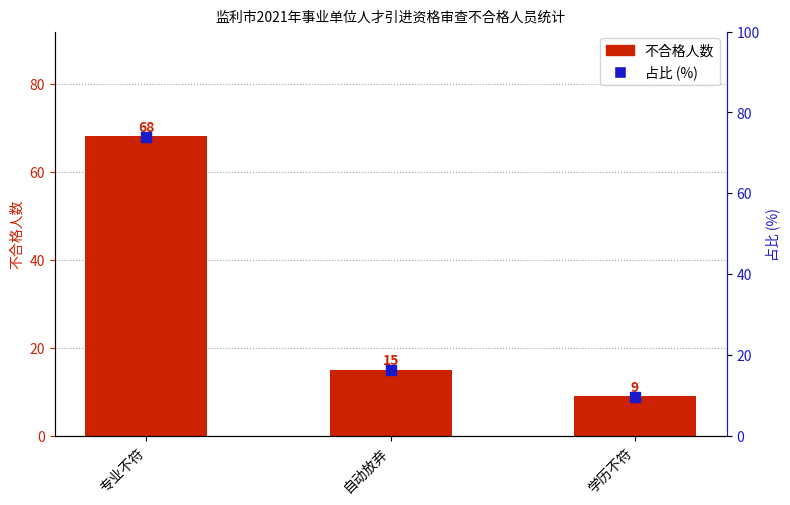

What are all the series names shown in the legend?

不合格人数, 占比 (%)